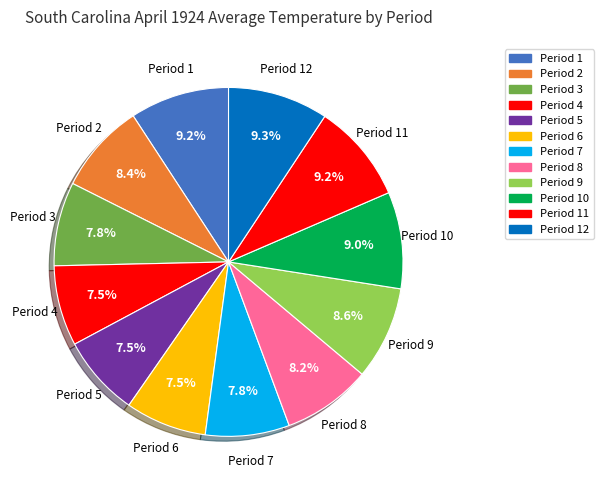

Approximately how many times larger is the value at Period 4 compared to Period 9?

0.9